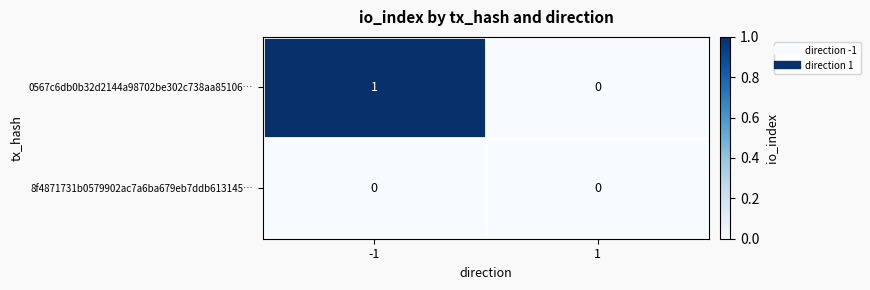

The value of 8f4871731b0579902ac7a6ba679eb7ddb613145… at 1 is 0. True or false?

True